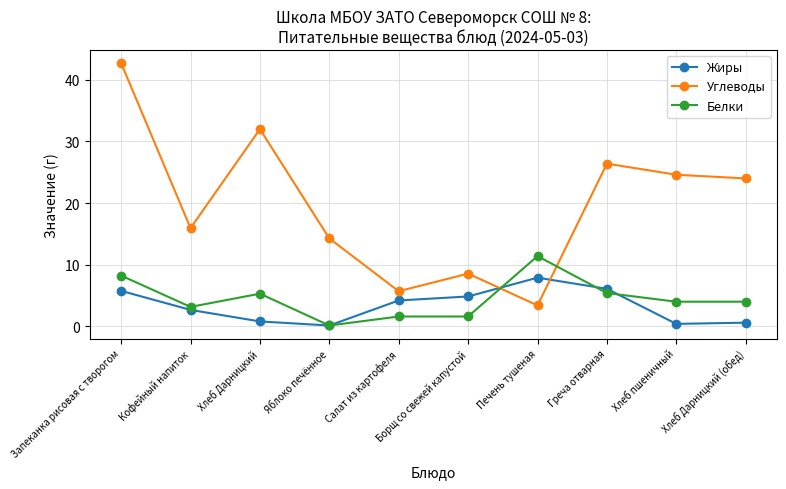

True or false: Жиры has more than 2 points higher than both neighbors.

False